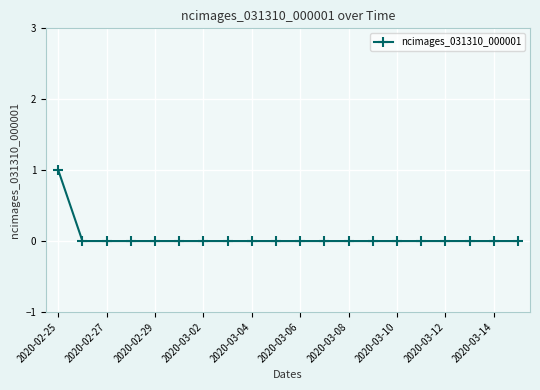

Reading left to right, transcribe all the data shown in this chart.

1	0	0	0	0	0	0	0	0	0	0	0	0	0	0	0	0	0	0	0